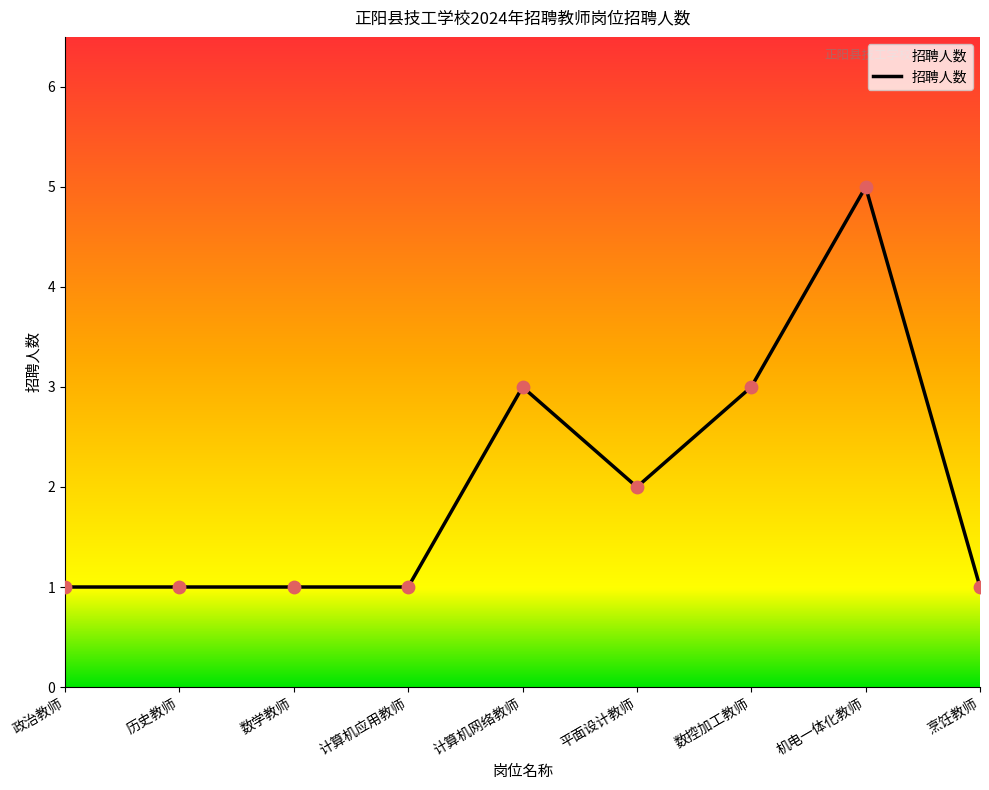

What is the ratio of the value at 历史教师 to the value at 计算机应用教师?

1.0